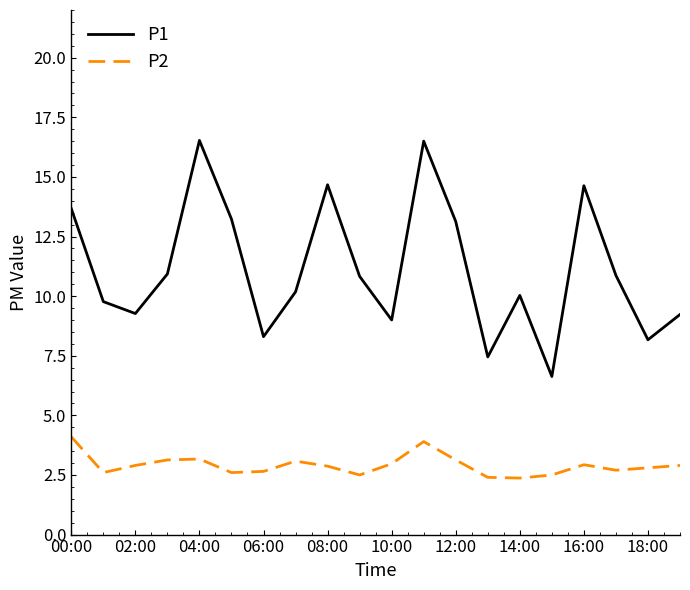

Which series has the largest total across all categories?

P1